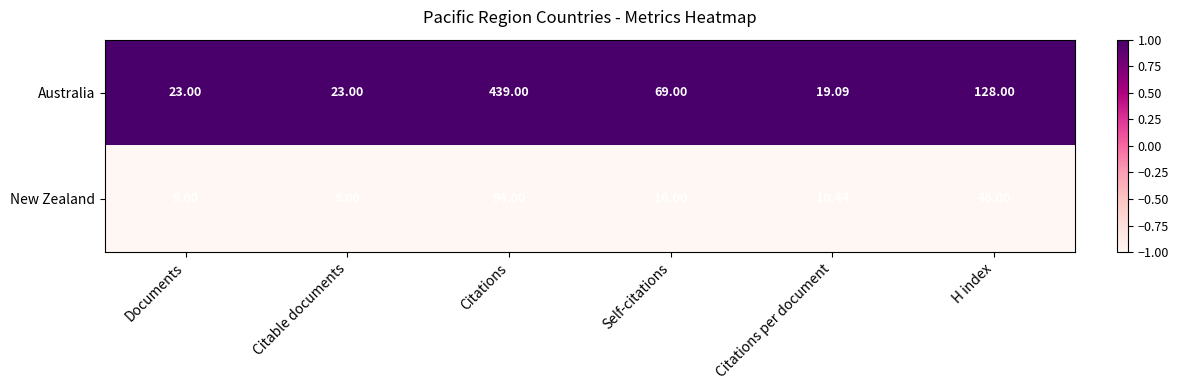

Which series has the largest total across all categories?

Australia